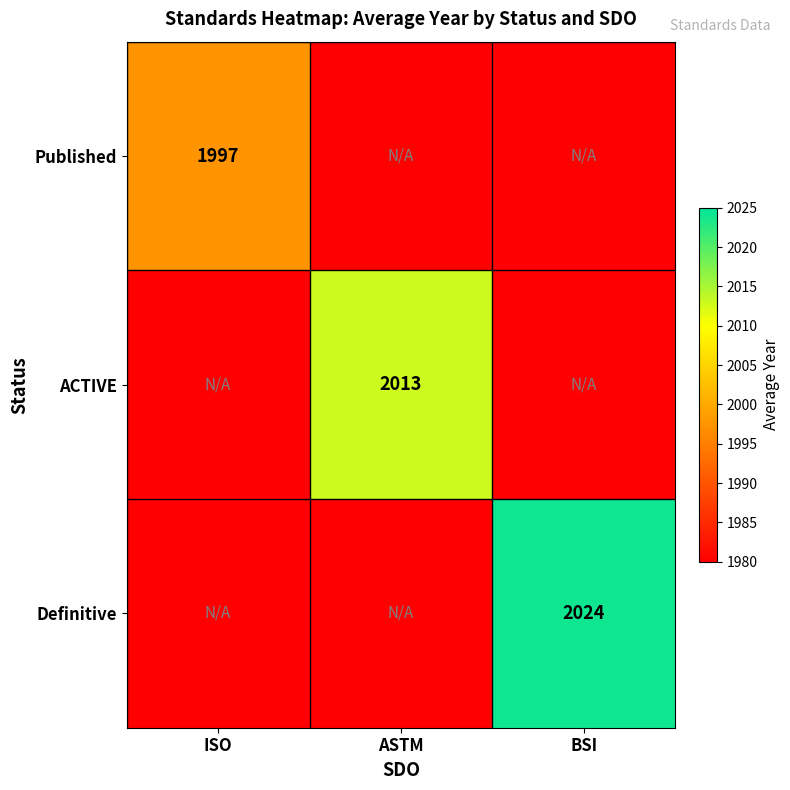

What is the sum of all Definitive values?

2024.0